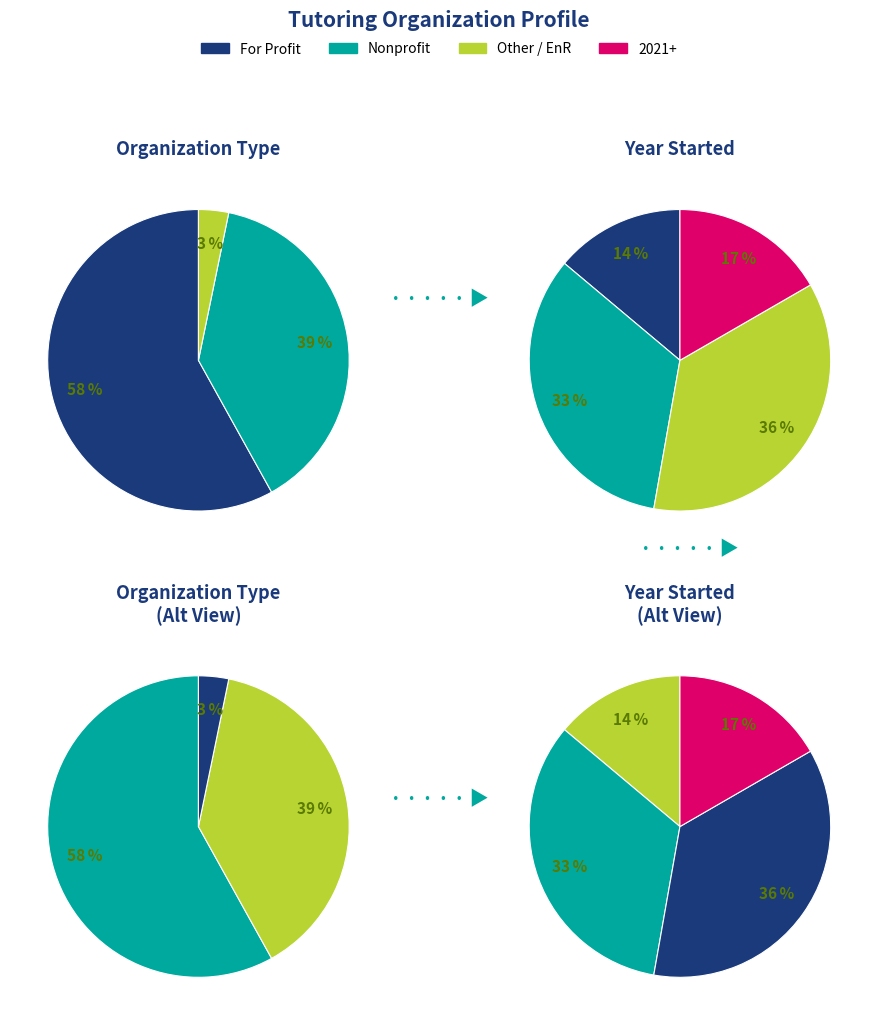

To the nearest percent, what portion does Nonprofit represent?

39%